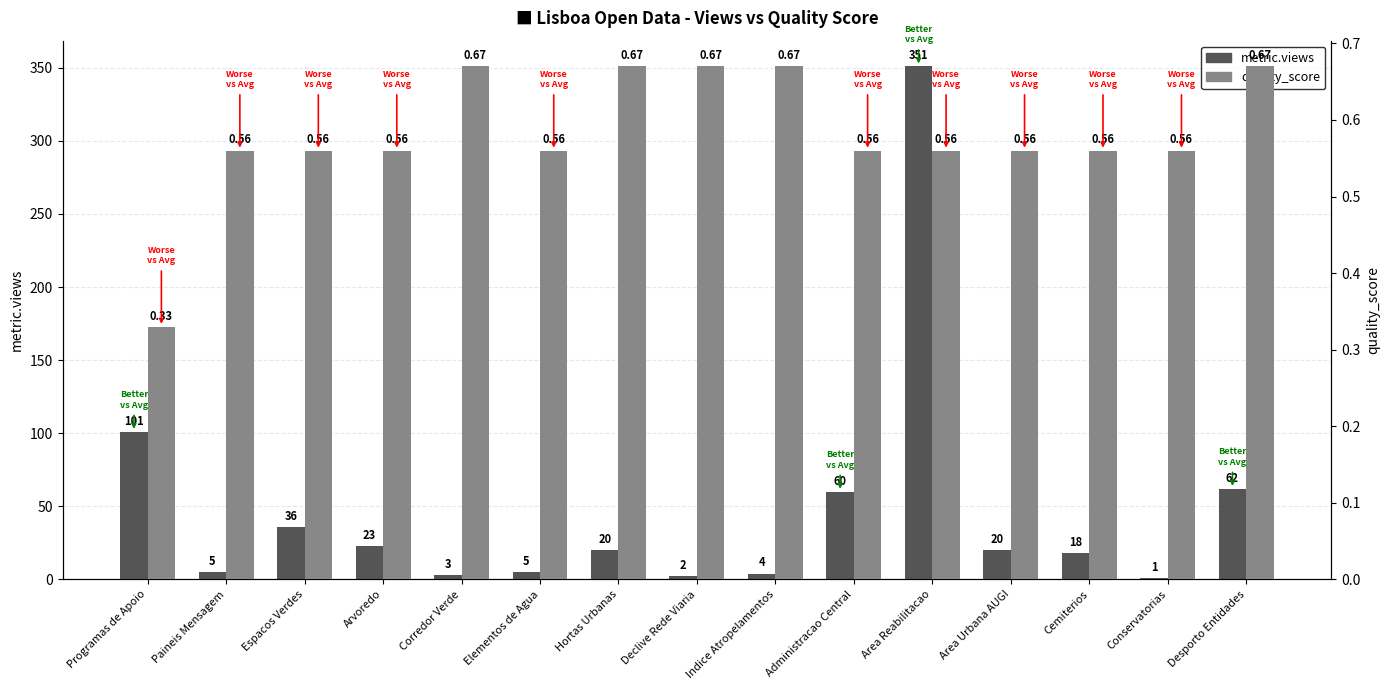

Which category has the lowest value across all series?

Programas de Apoio